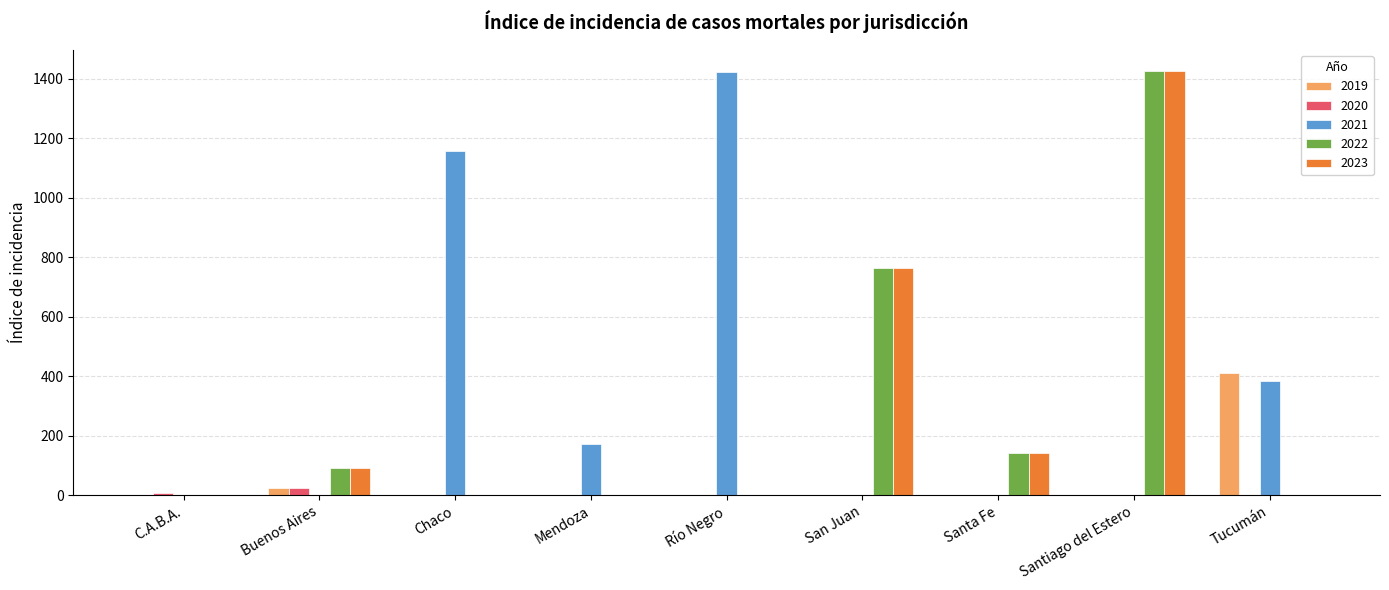

Which series changed the most between Chaco and Río Negro?

2021